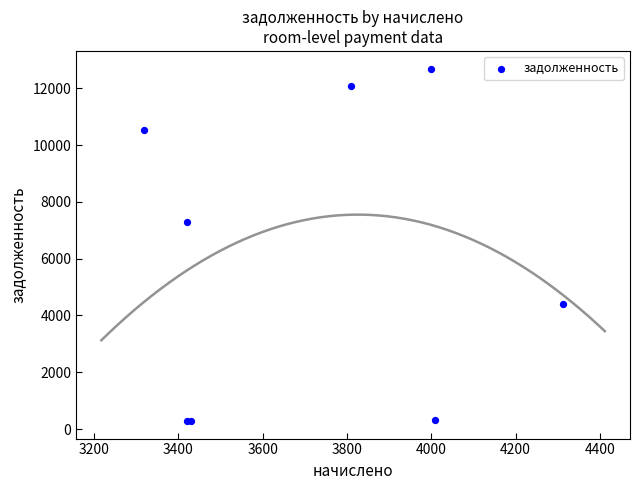

What Y value in the scatter plot is closest to 6488?

7299.4